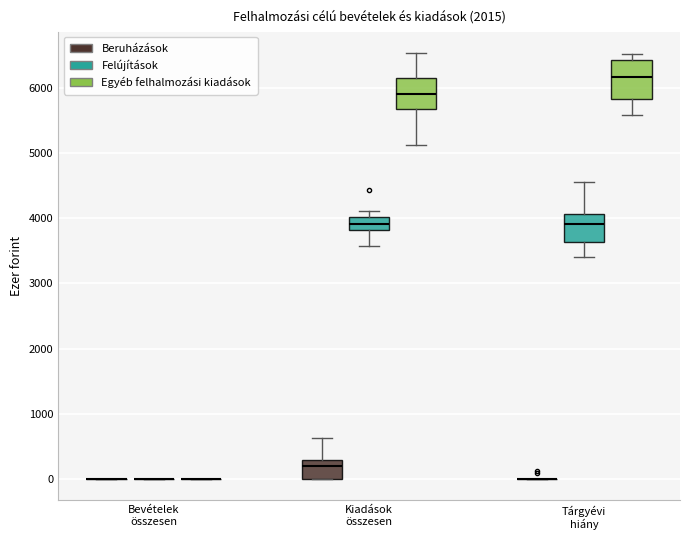

Reading left to right, read every box against the y-axis: the position of its median line, the range the box covers, and the ends of its whiskers. The values are not printed on the chart, so give them approximately, as read against the axis.

Bevételek összesen (Beruházások): box collapsed to a line at 0, whiskers 0 to 0
Bevételek összesen (Felújítások): box collapsed to a line at 0, whiskers 0 to 0
Bevételek összesen (Egyéb felhalmozási kiadások): box collapsed to a line at 0, whiskers 0 to 0
Kiadások összesen (Beruházások): median 200, box 0 to 300, whiskers 0 to 600
Kiadások összesen (Felújítások): median 3900, box 3800 to 4000, whiskers 3600 to 4100
Kiadások összesen (Egyéb felhalmozási kiadások): median 5900, box 5700 to 6200, whiskers 5100 to 6500
Tárgyévi hiány (Beruházások): box collapsed to a line at 0, whiskers 0 to 0
Tárgyévi hiány (Felújítások): median 3900, box 3600 to 4100, whiskers 3400 to 4500
Tárgyévi hiány (Egyéb felhalmozási kiadások): median 6200, box 5800 to 6400, whiskers 5600 to 6500